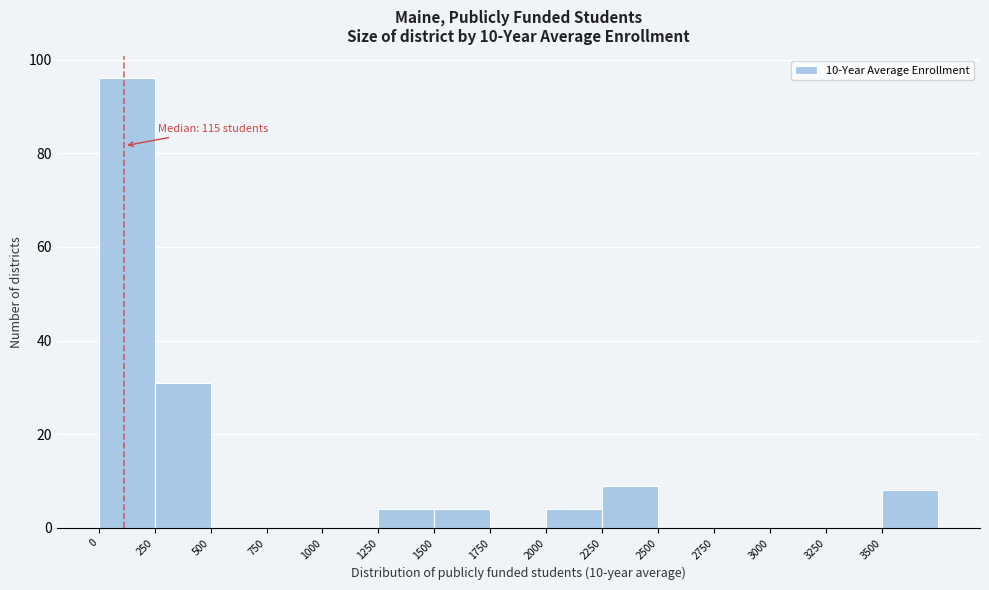

Over which range of the x-axis is the bar tallest?

0 to 250